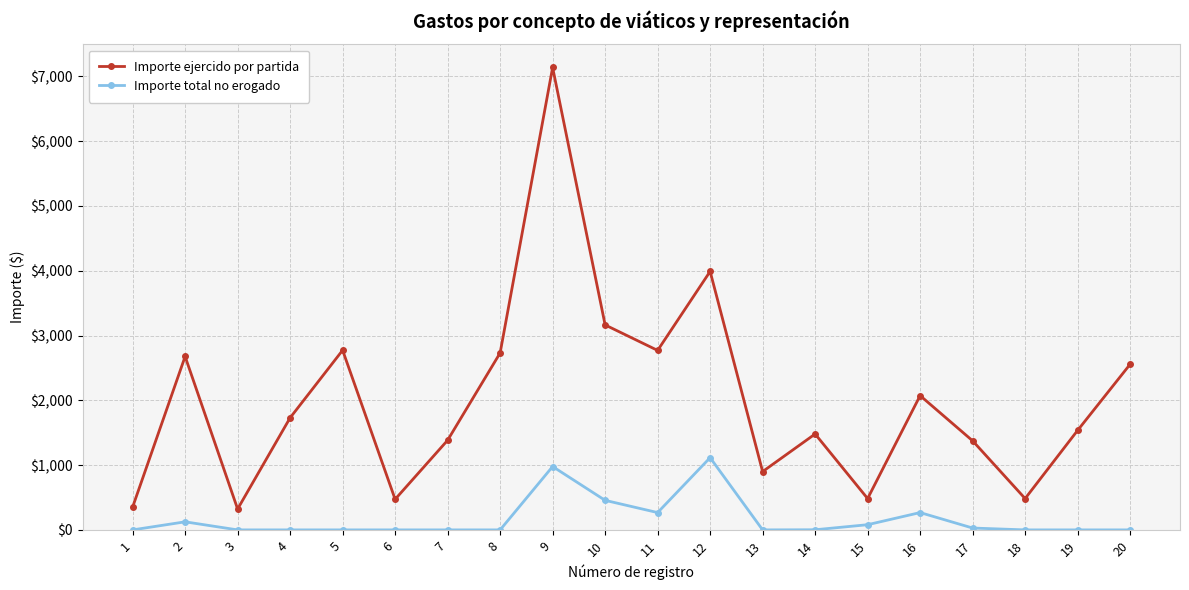

True or false: Importe ejercido por partida has more than 2 interior local peaks.

True